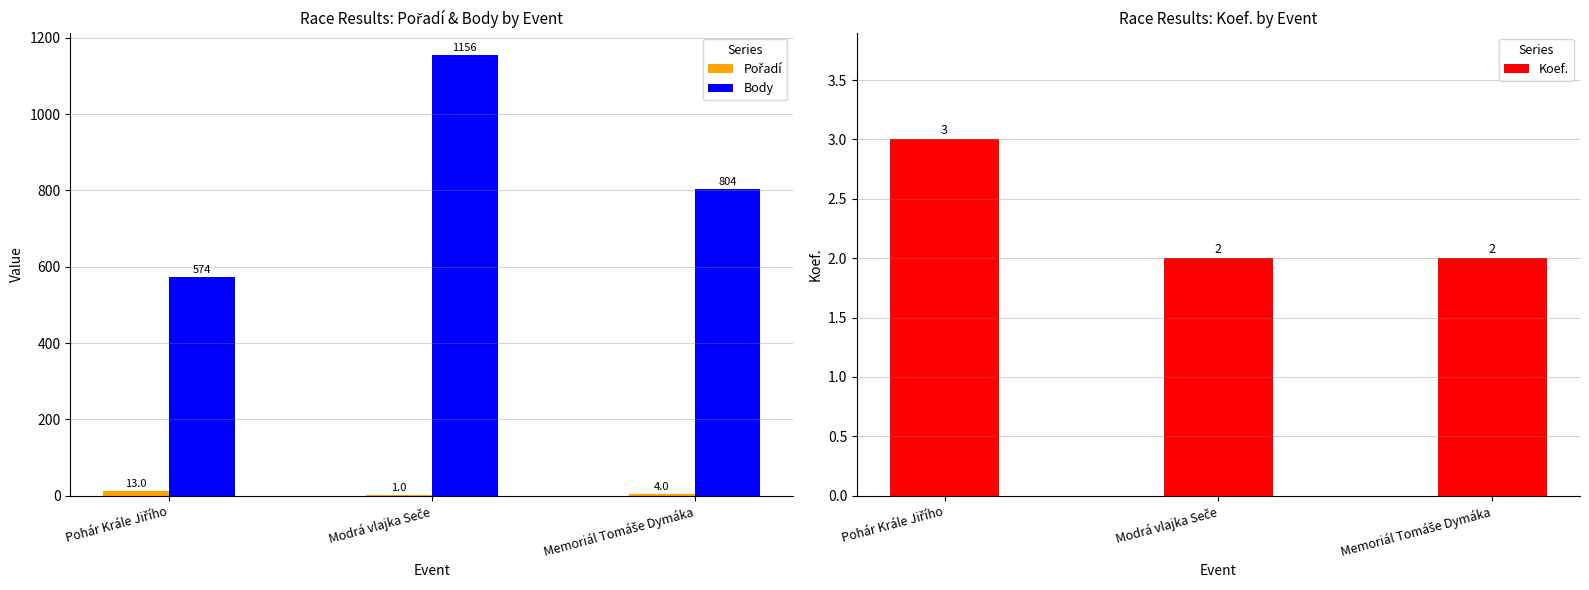

How many data points does each series have?

3